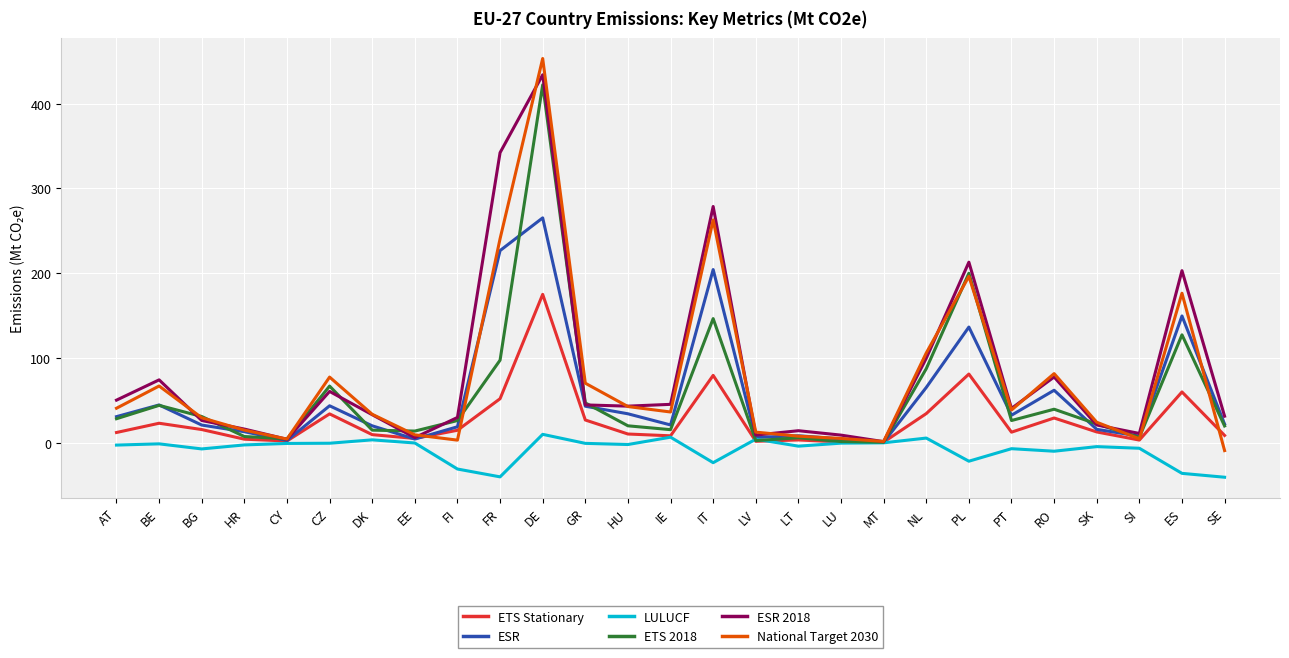

What is the spread (max minus min) of values at ES?

239.1